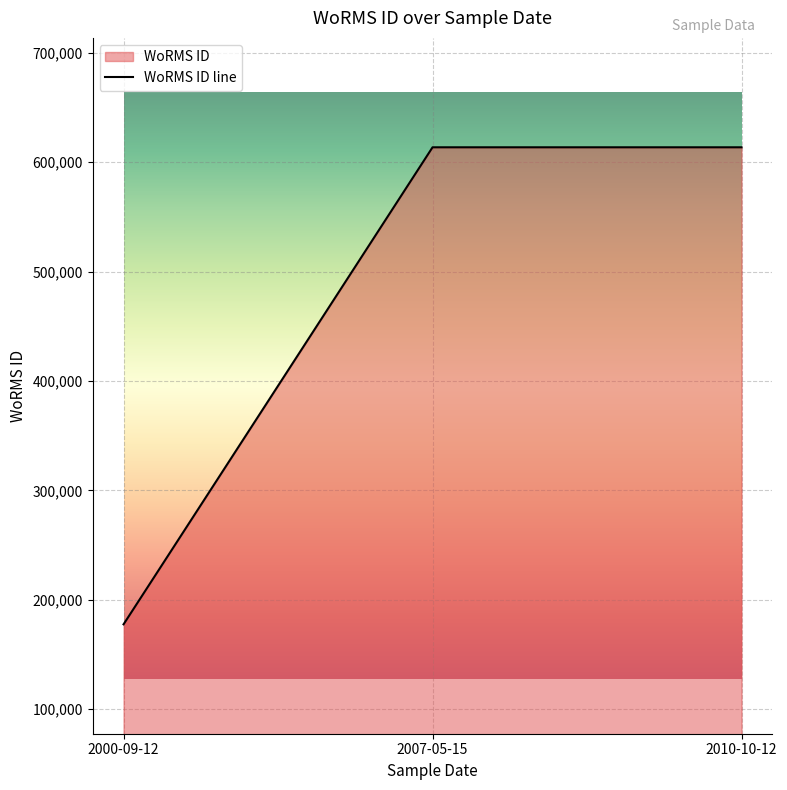

What is the average value?

468261